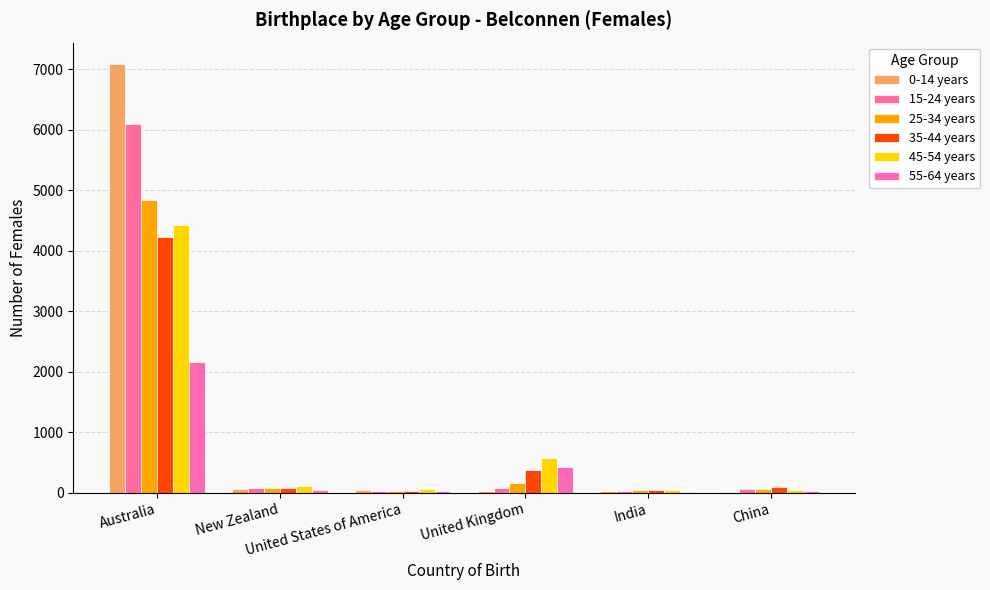

Are the bars horizontal?

No